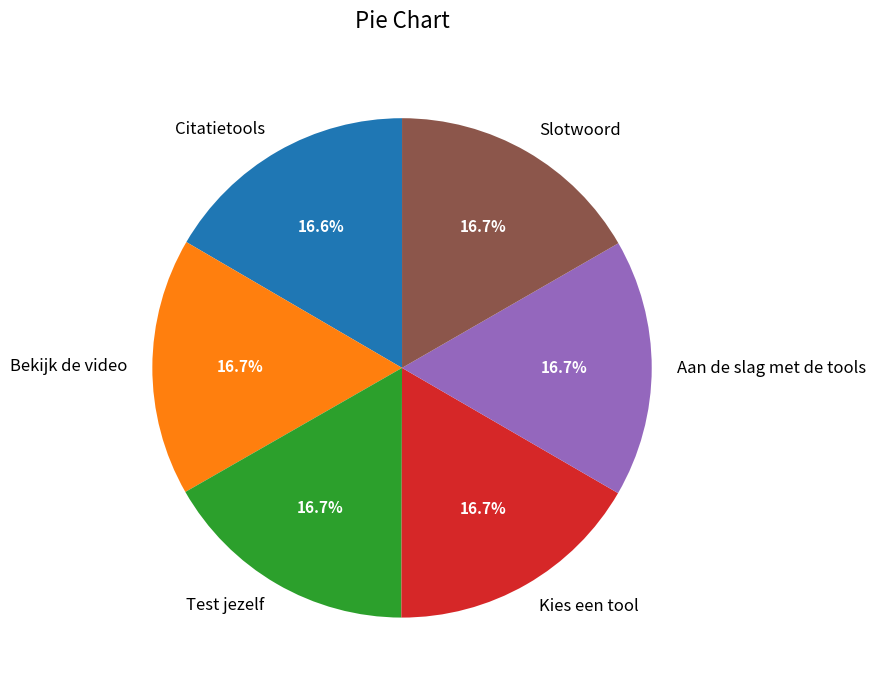

Does any single category account for the majority?

No